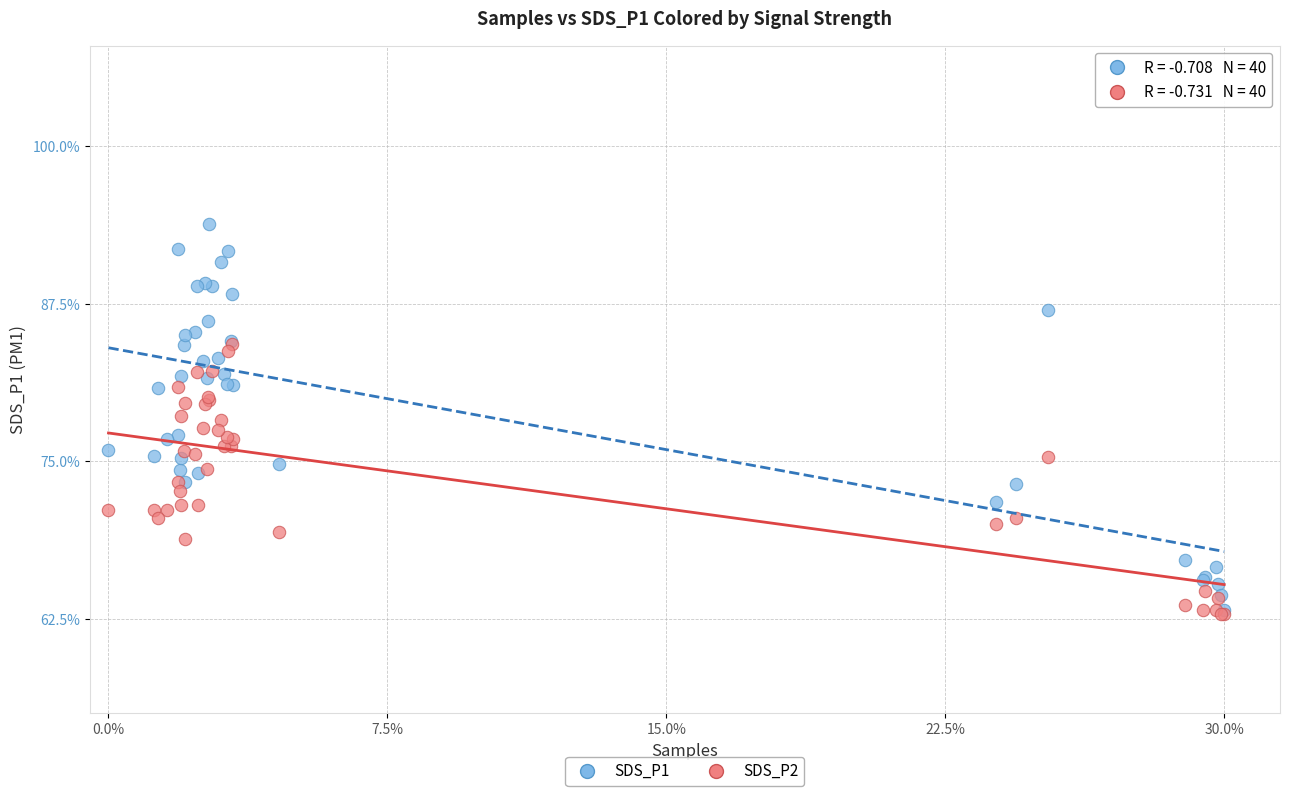

Which series has the widest spread of Y values?

SDS_P1